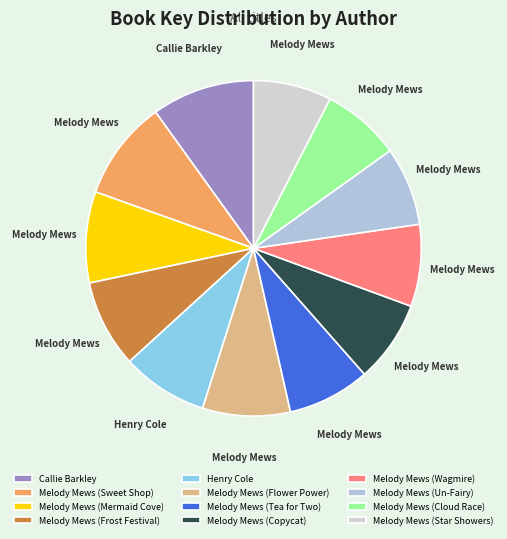

Is Melody Mews (Mermaid Cove) the majority of the pie?

No